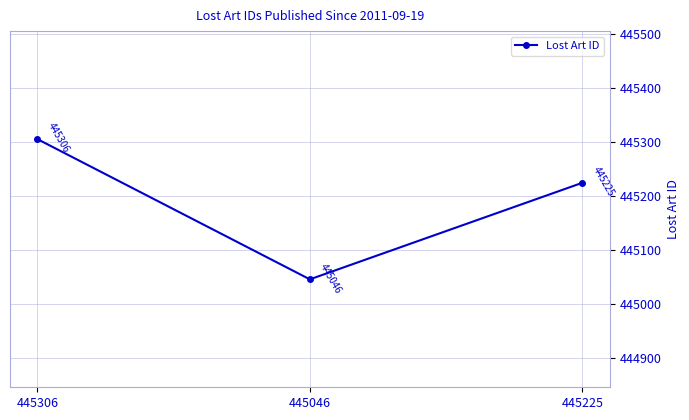

How many lines are shown in the chart?

1